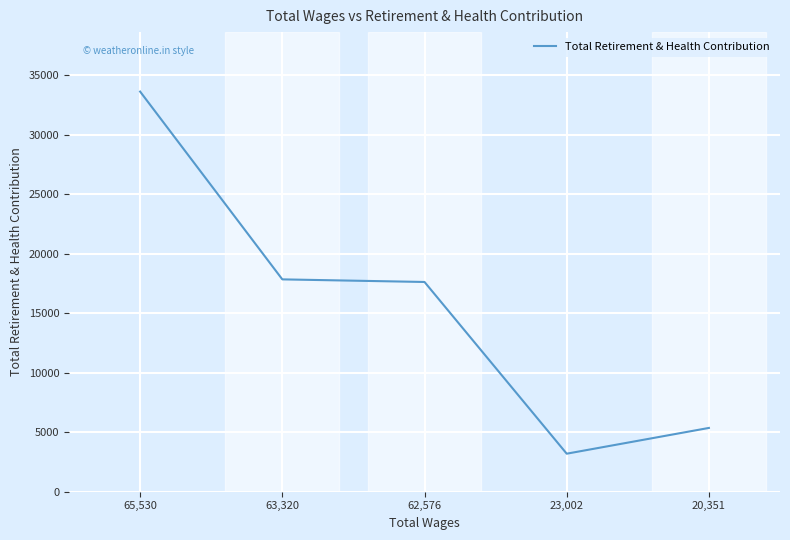

Reading left to right, transcribe all the data shown in this chart.

33640	17851	17632	3195	5361